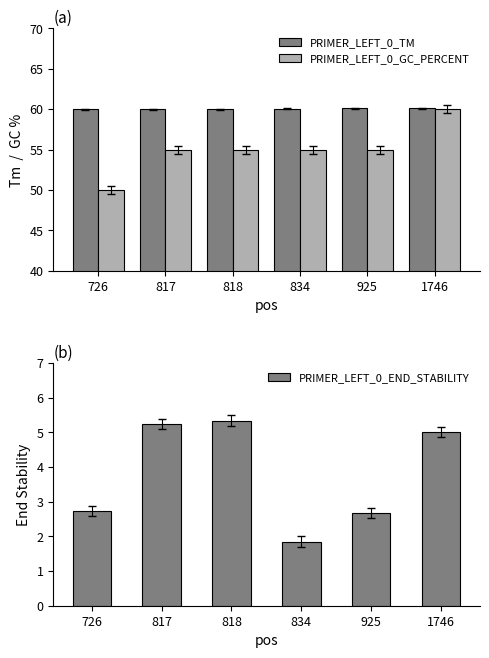

Where does the PRIMER_LEFT_0_END_STABILITY series first go above 5?

817